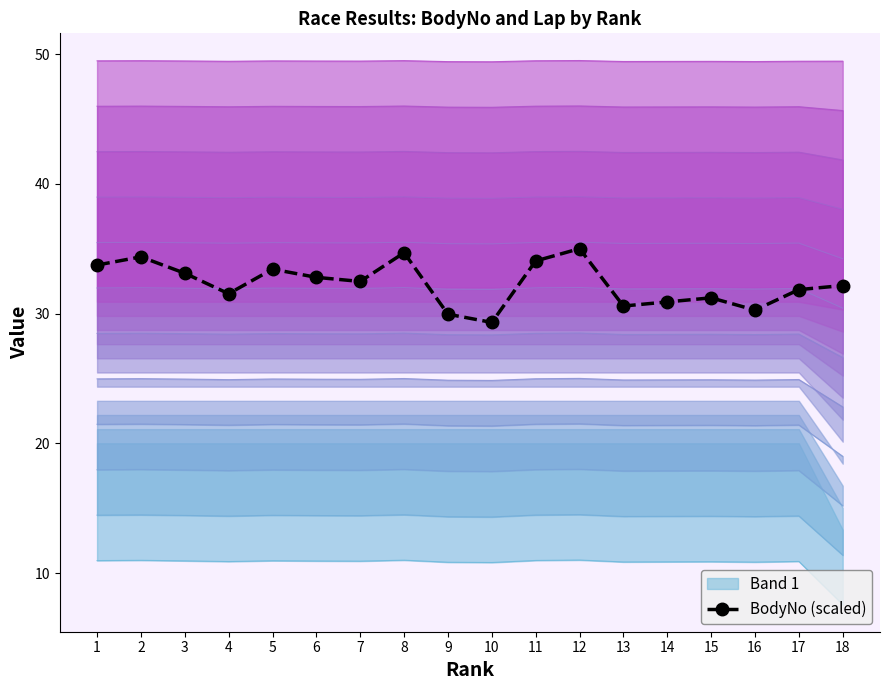

How many points are higher than both their immediate neighbors (excluding endpoints)?

5